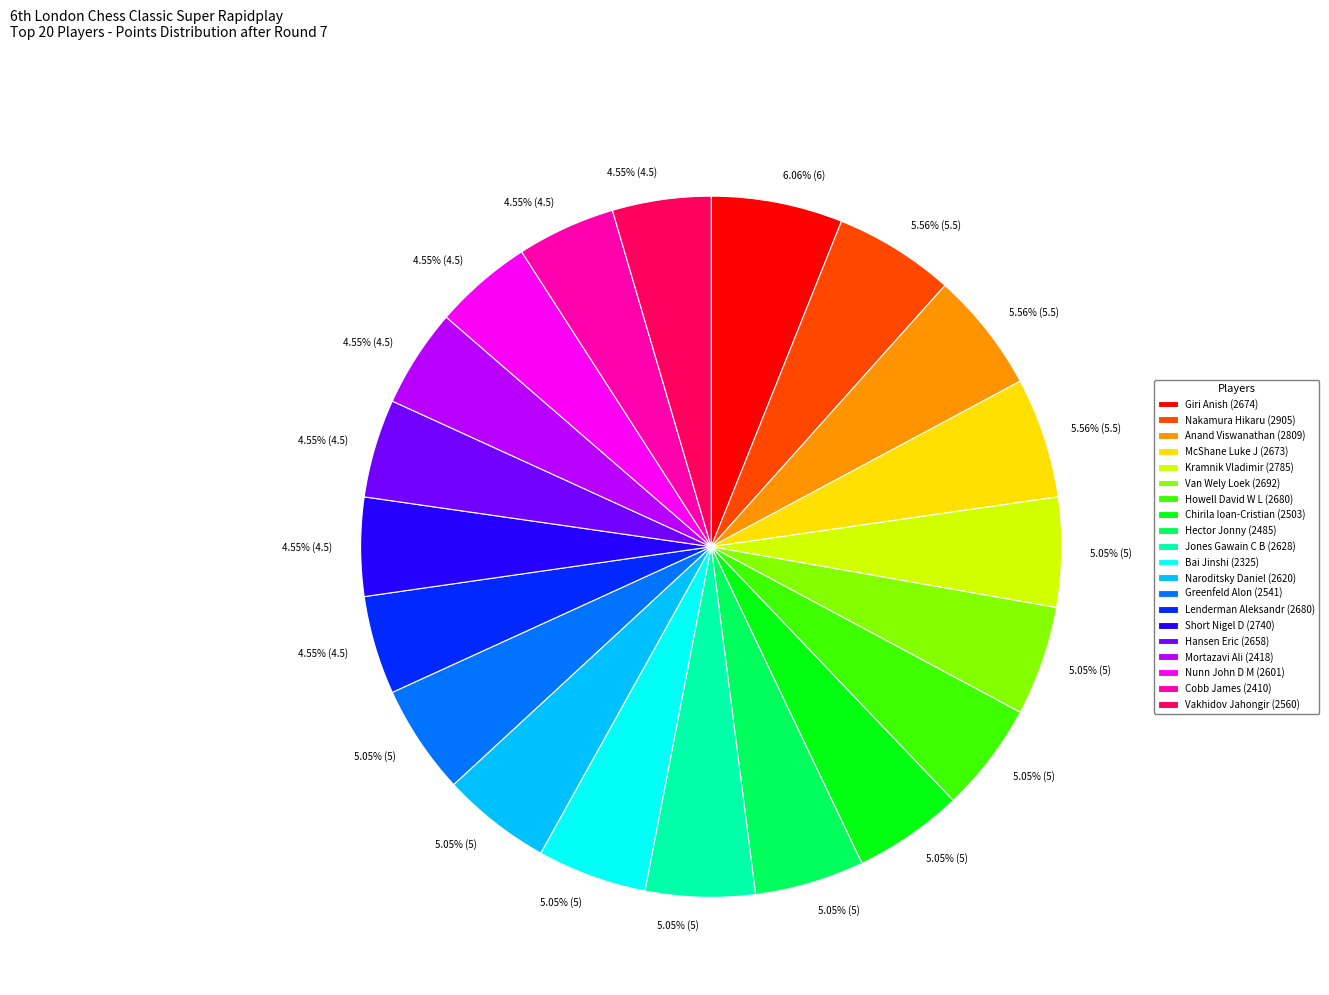

Approximately how many times larger is the value at Mortazavi Ali (2418) compared to Anand Viswanathan (2809)?

0.8